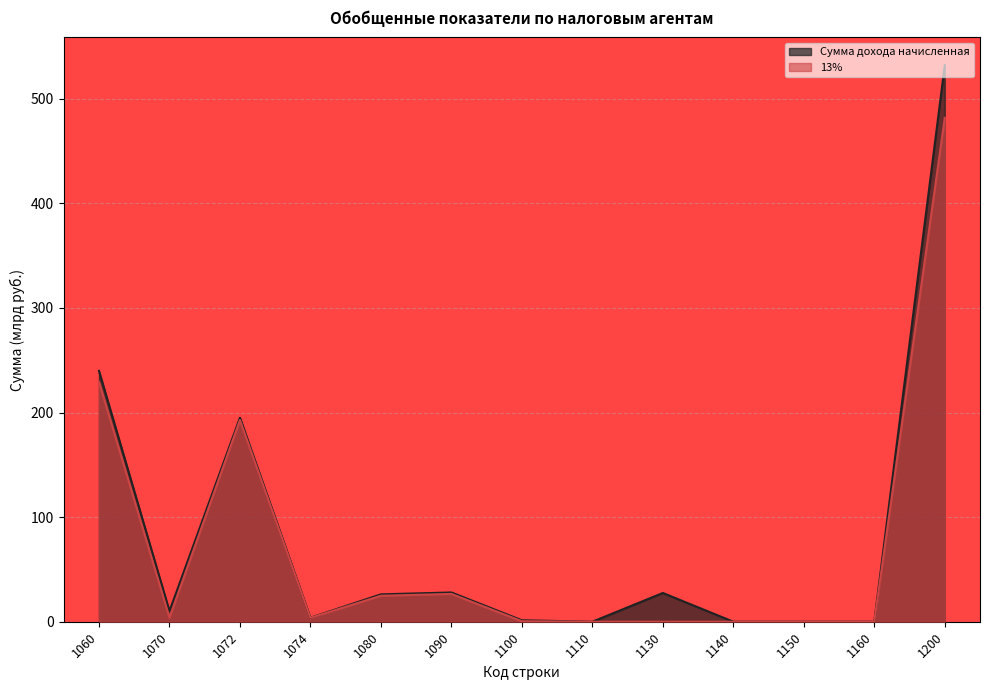

What is the difference between the 13% values at 1074 and 1160?

3.7